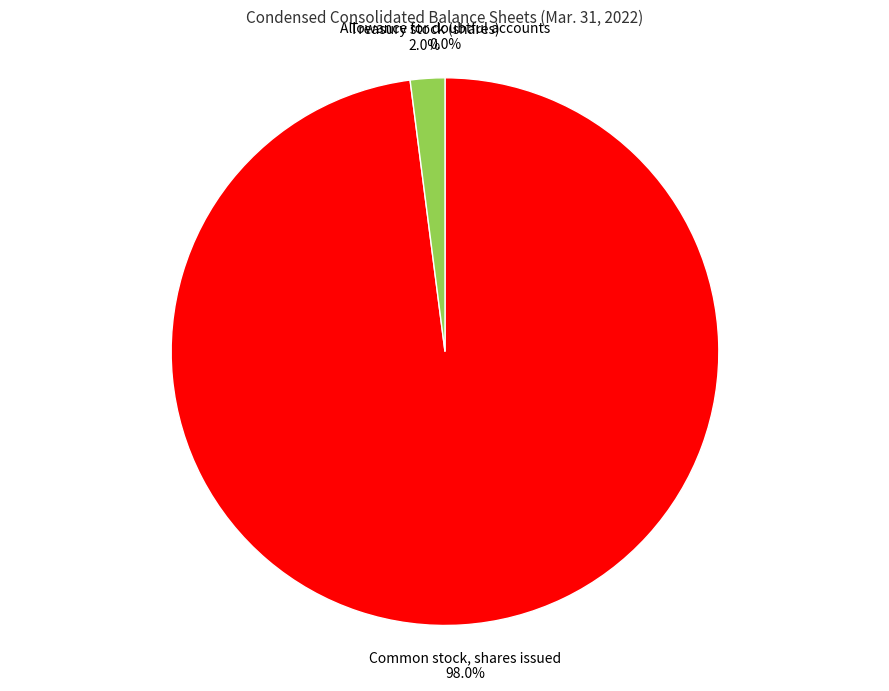

Is there any slice that represents more than half of the pie?

Yes